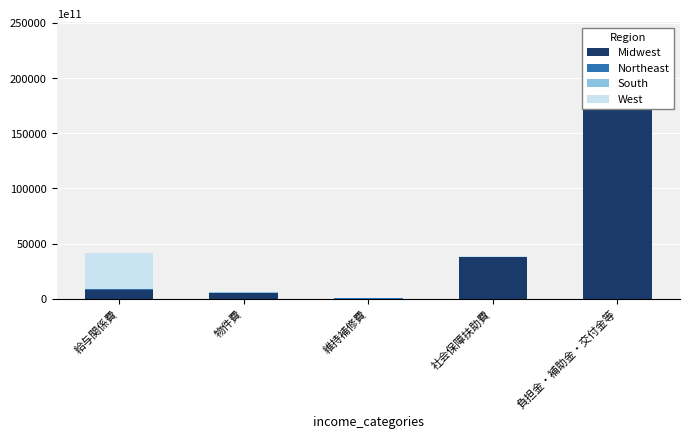

Which series changed the most between 社会保障扶助費 and 負担金・補助金・交付金等?

Midwest